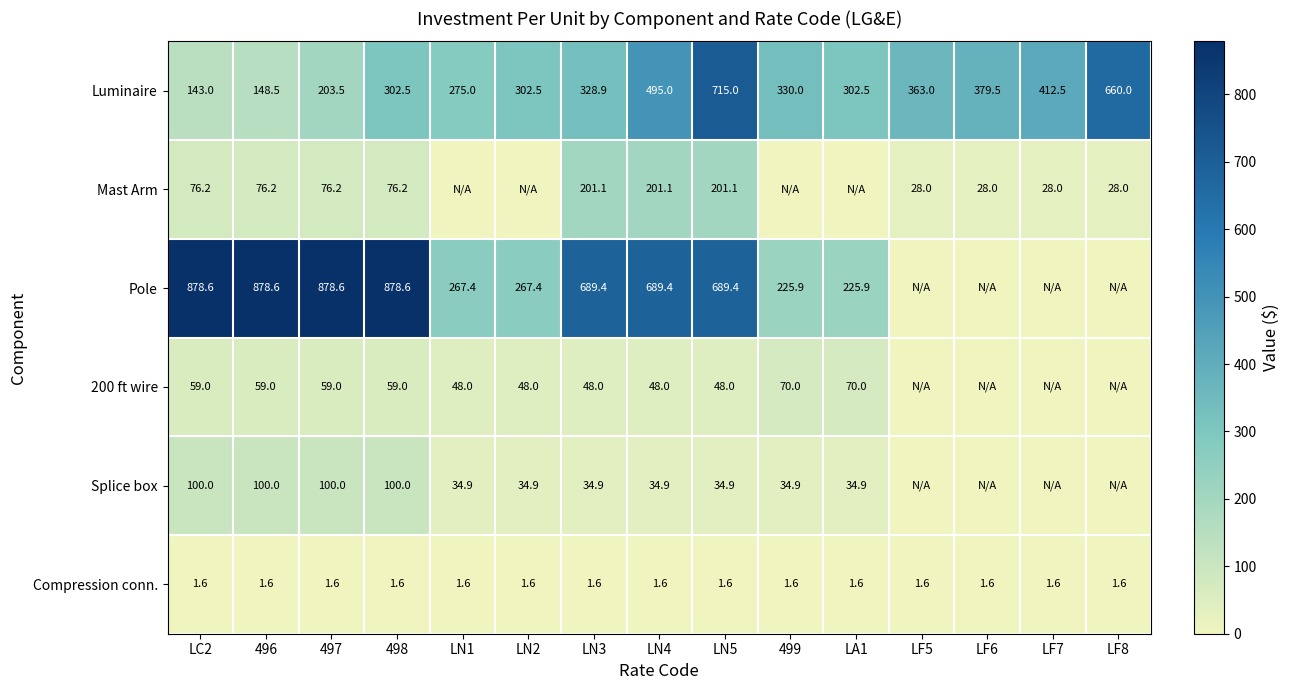

The value of 200 ft wire at LN4 is 48.0. True or false?

True